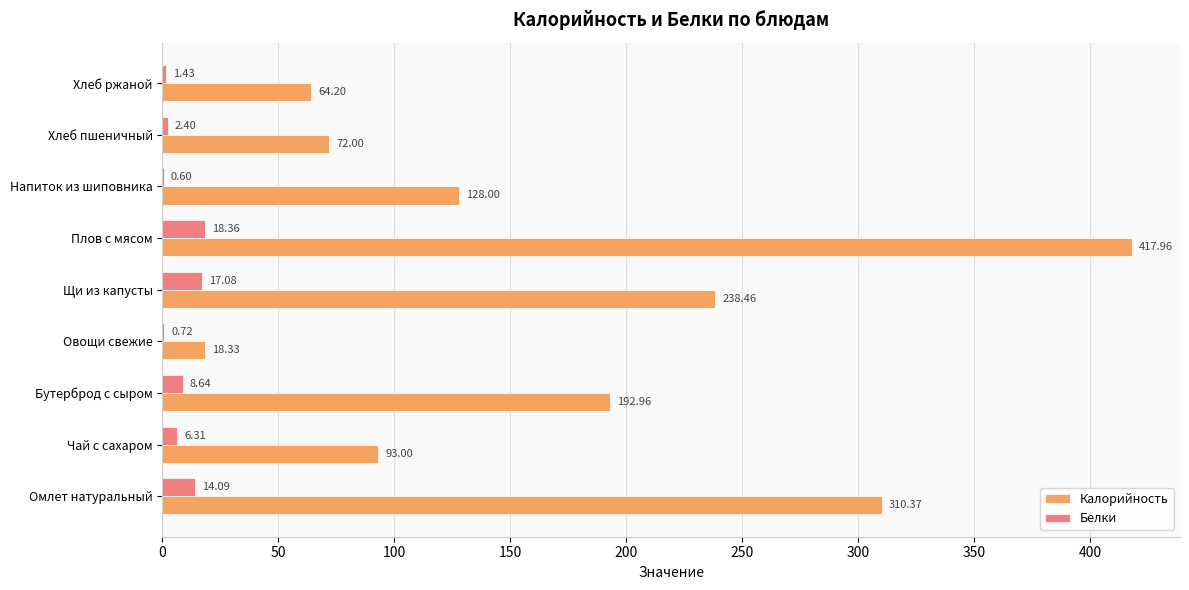

At which category does the chart reach its peak across all series?

Плов с мясом